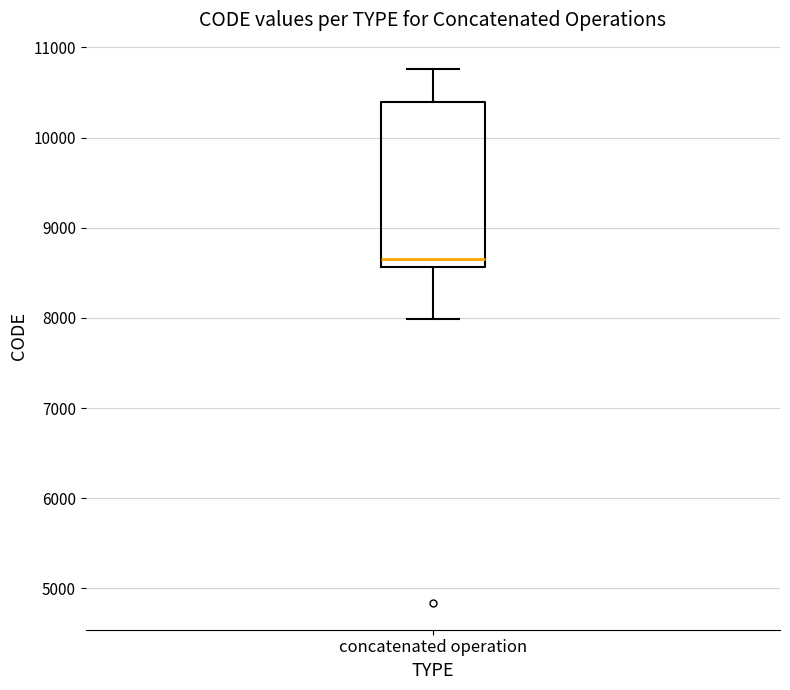

Read this box plot against the y-axis: the position of the median line, the range covered by the box, and the ends of both whiskers. The values are not printed on the chart, so give them approximately, as read against the axis.

median 8700, box 8600 to 10400, whiskers 8000 to 10800